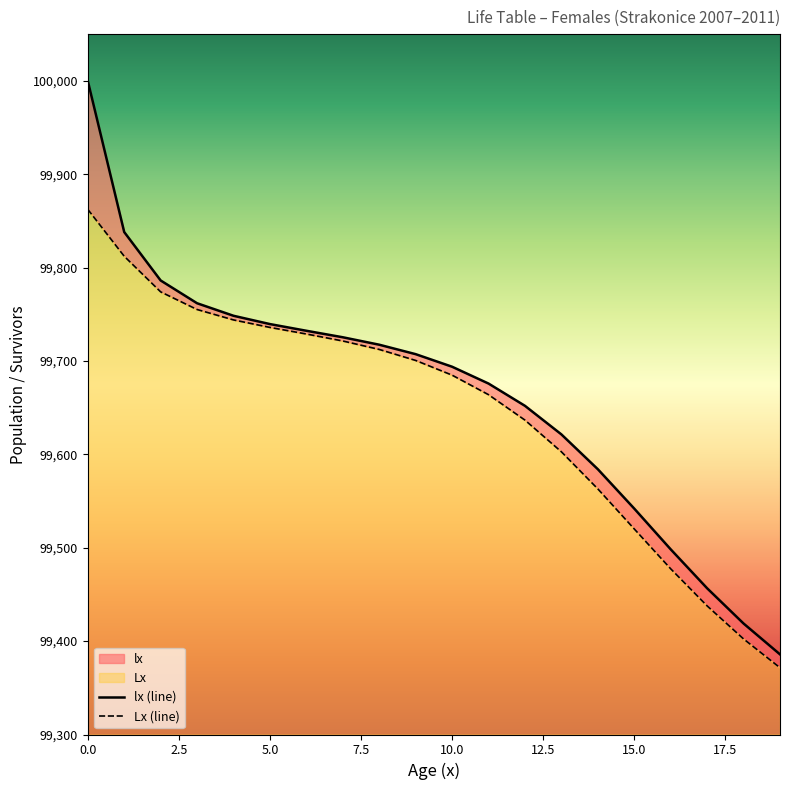

Which series changed the most between 0.0 and 15.0?

lx (line)